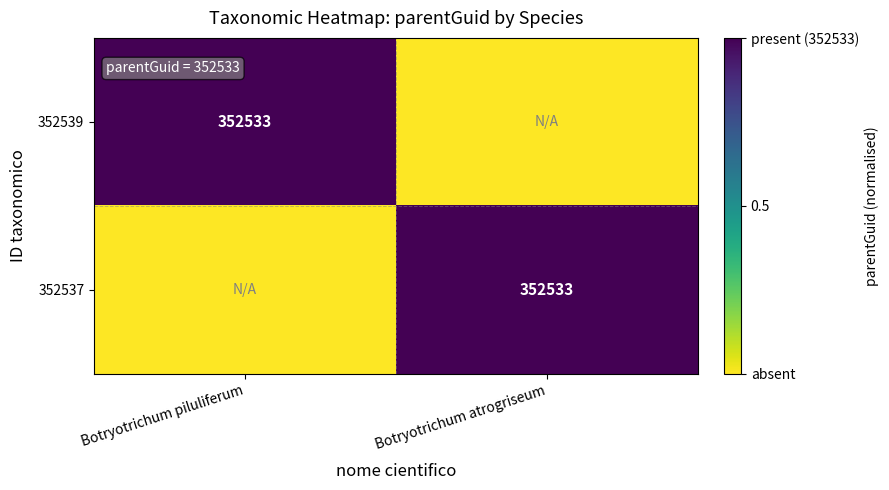

True or false: 352539 has a value of 352533 at Botryotrichum piluliferum.

True